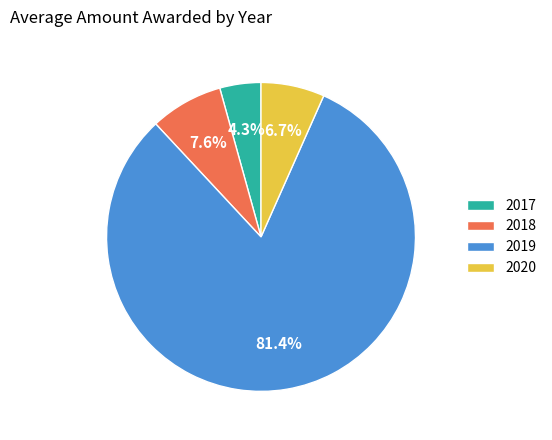

Which has a higher value, 2018 or 2019?

2019